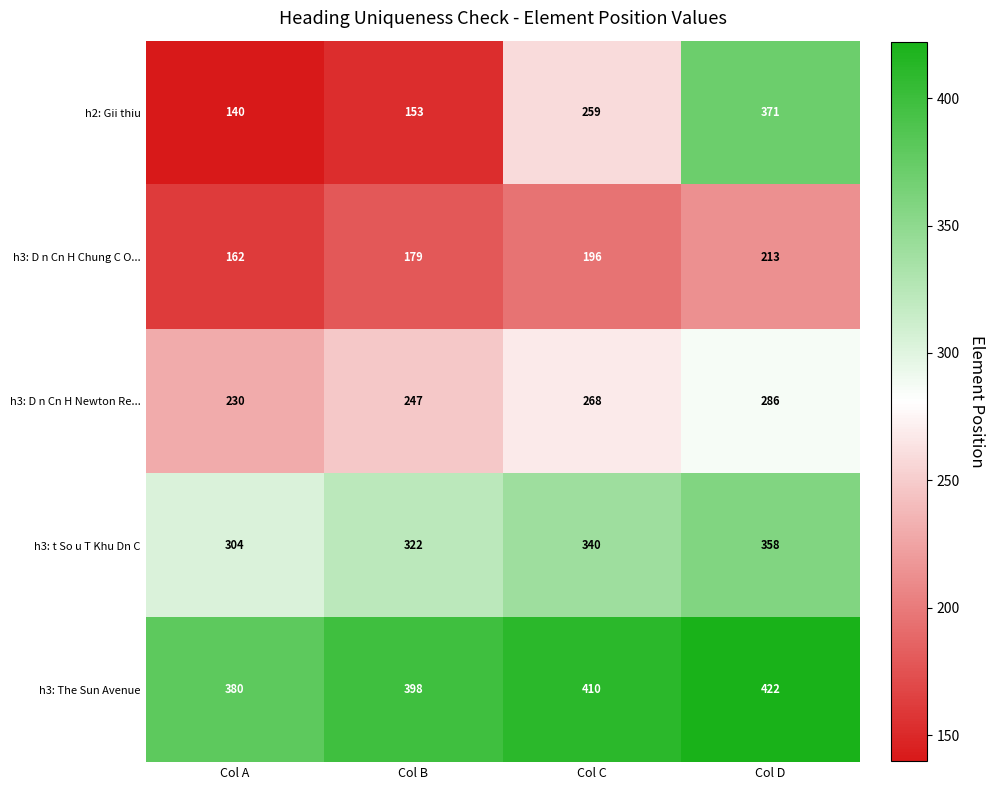

Which series has the widest spread of values?

h2: Gii thiu